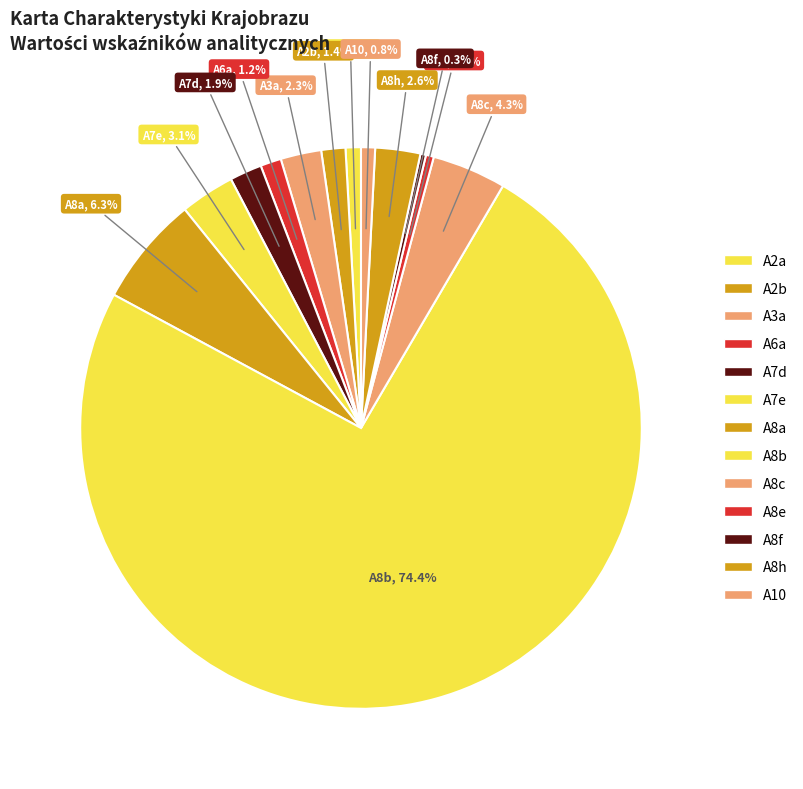

Count the number of slices in the pie.

13